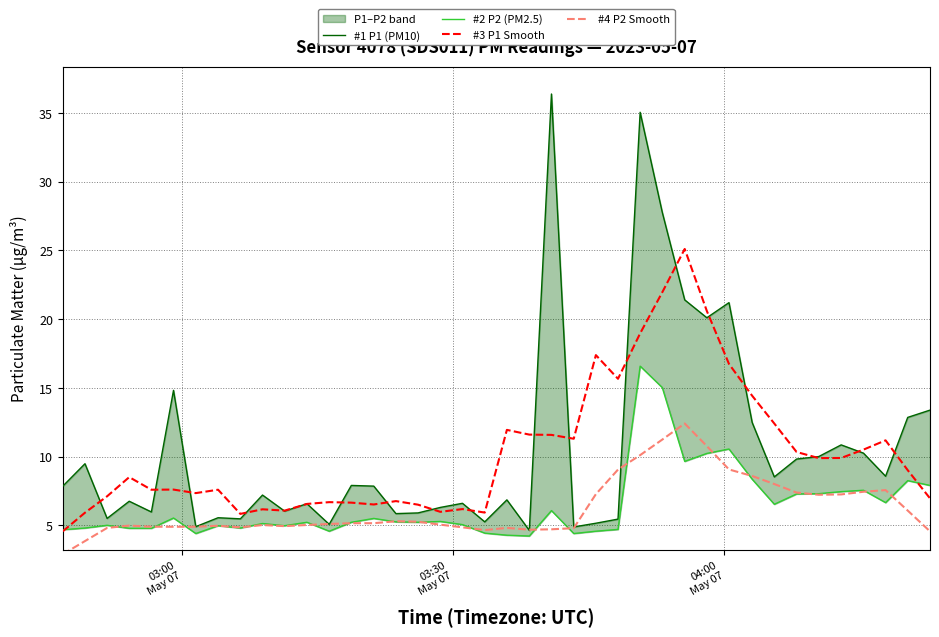

True or false: #4 P2 Smooth and #1 P1 (PM10) intersect in this chart.

True